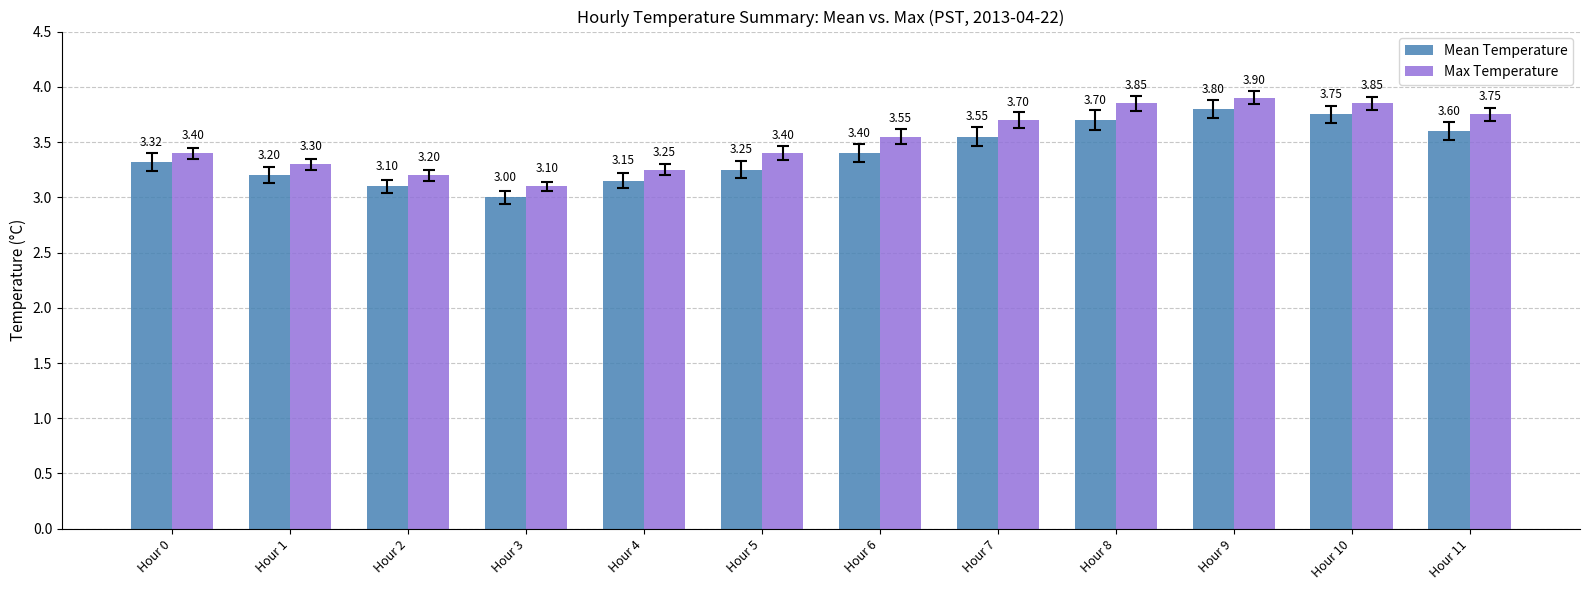

What is the value of the Mean Temperature bar at the 12th from the left?

3.6